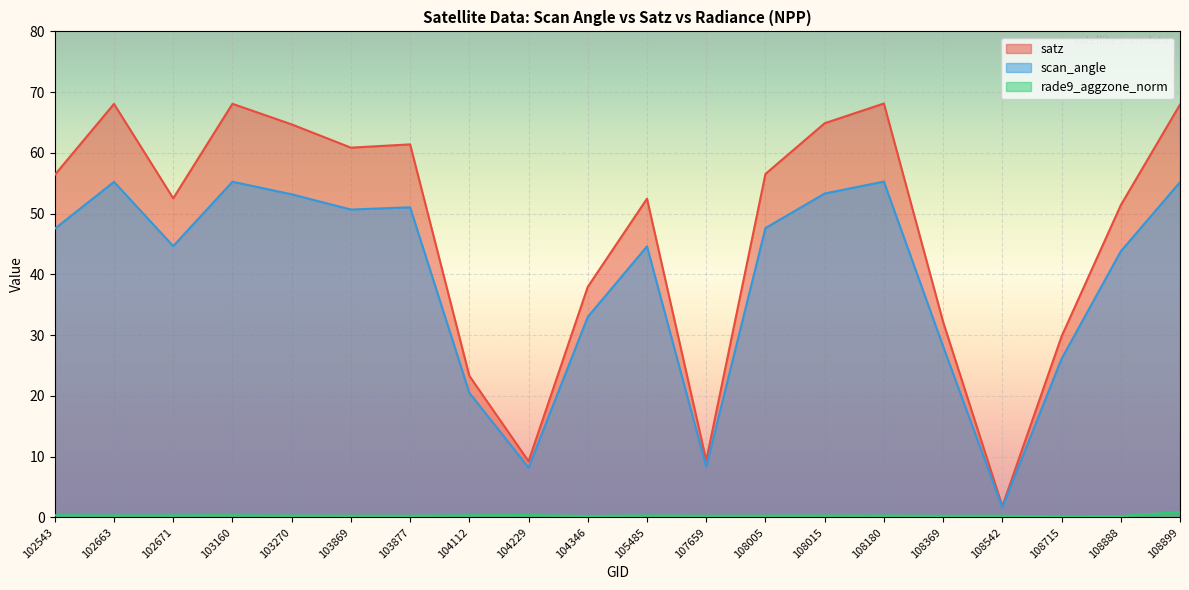

Between 102663 and 104112, which series saw the biggest shift?

satz